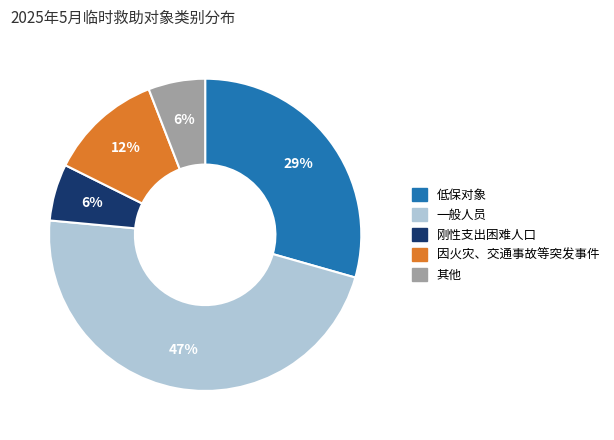

How many segments does this pie chart have?

5